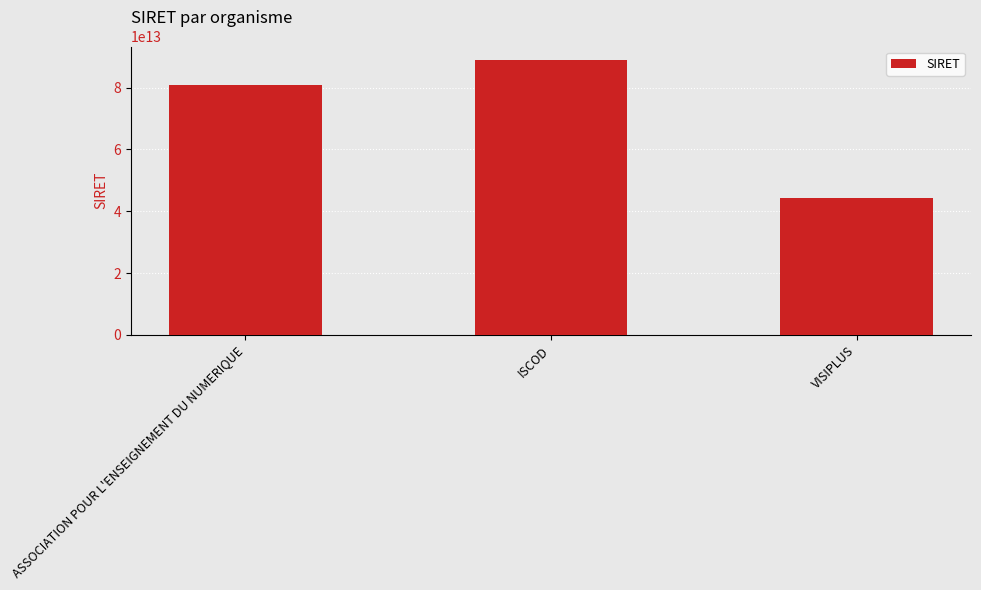

What is the difference between the second highest and minimum values?

36553889700000